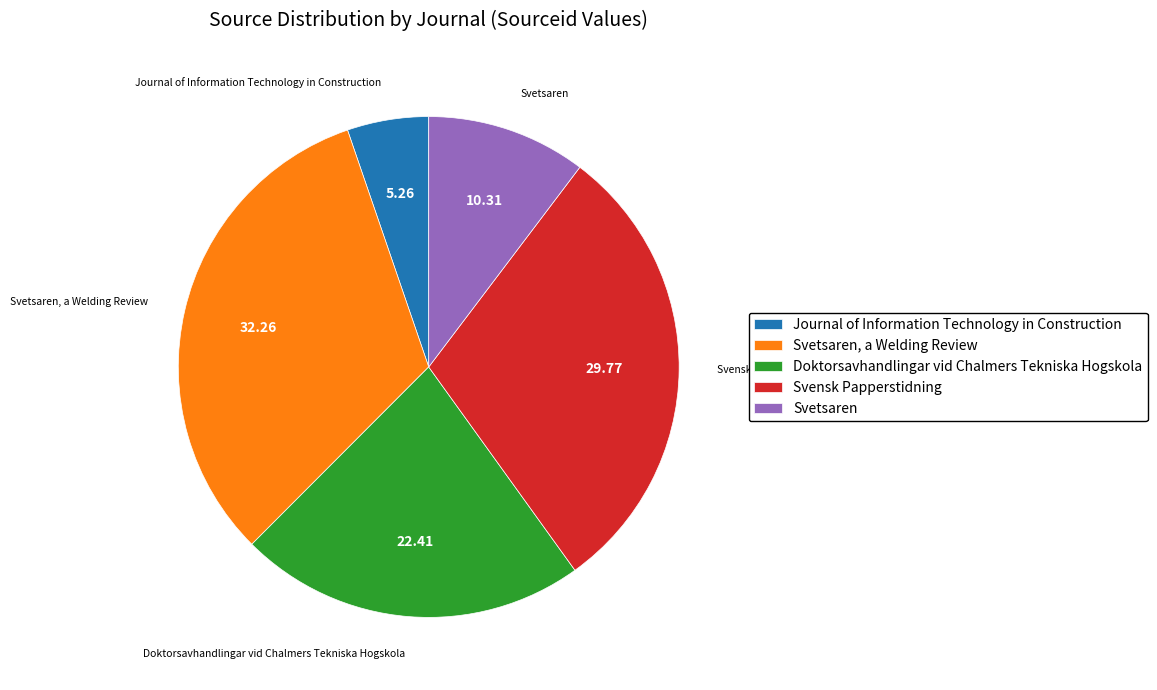

Is it true that Svetsaren is 24% of the pie?

False